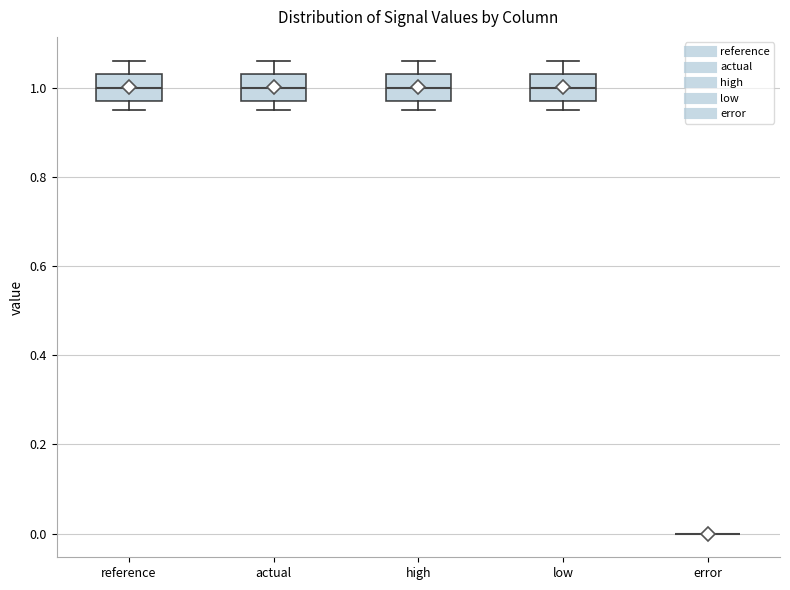

Reading left to right, read every box against the y-axis: the position of its median line, the range the box covers, and the ends of its whiskers. The values are not printed on the chart, so give them approximately, as read against the axis.

reference: median 1.00, box 0.96 to 1.04, whiskers 0.94 to 1.06
actual: median 1.00, box 0.96 to 1.04, whiskers 0.94 to 1.06
high: median 1.00, box 0.96 to 1.04, whiskers 0.94 to 1.06
low: median 1.00, box 0.96 to 1.04, whiskers 0.94 to 1.06
error: box collapsed to a line at 0.00, whiskers 0.00 to 0.00